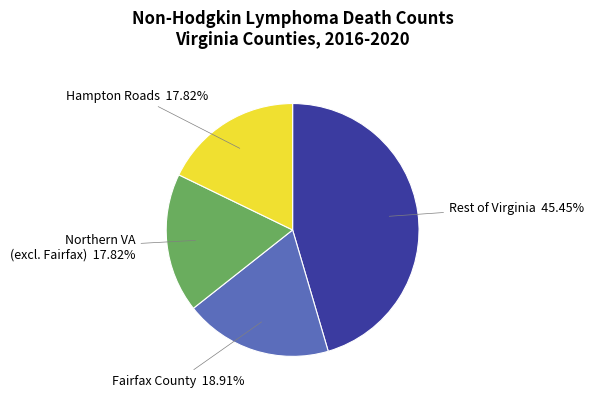

Combined, do Rest of Virginia and Fairfax County account for over 50%?

Yes